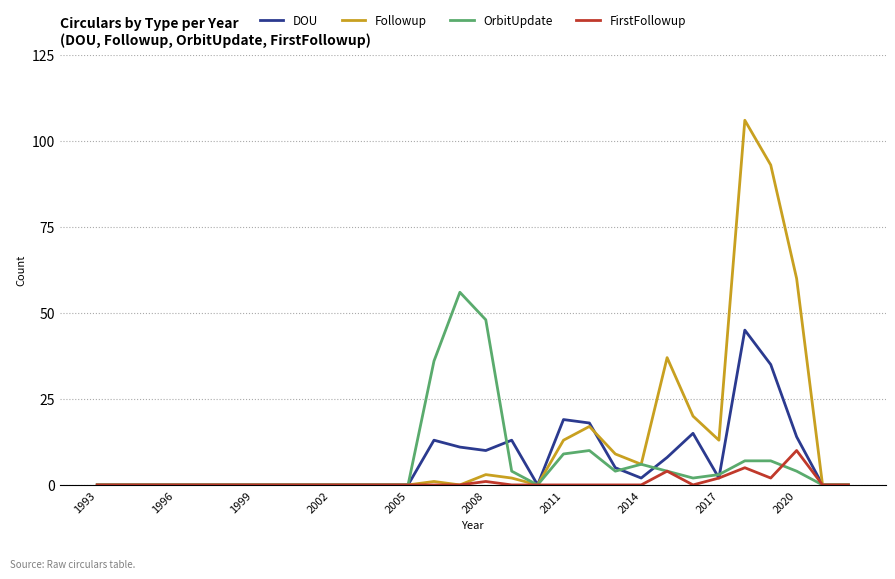

Which series has the widest spread of values?

Followup